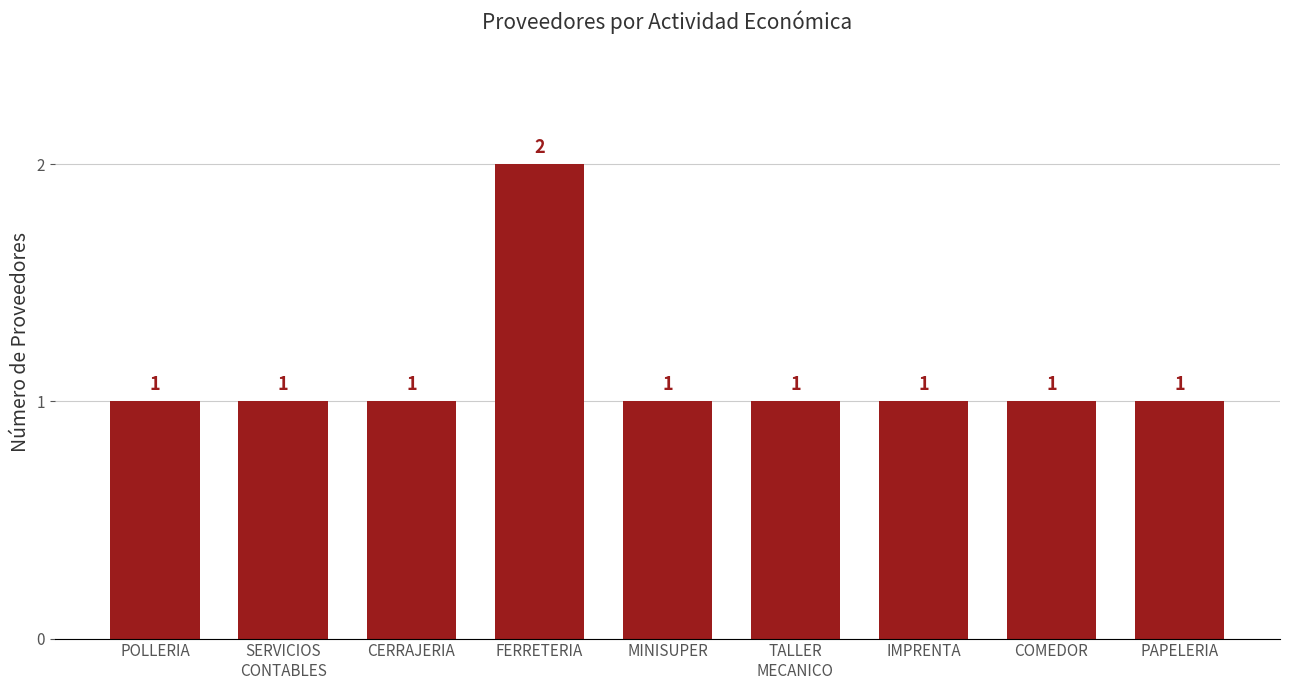

What is the average value?

1